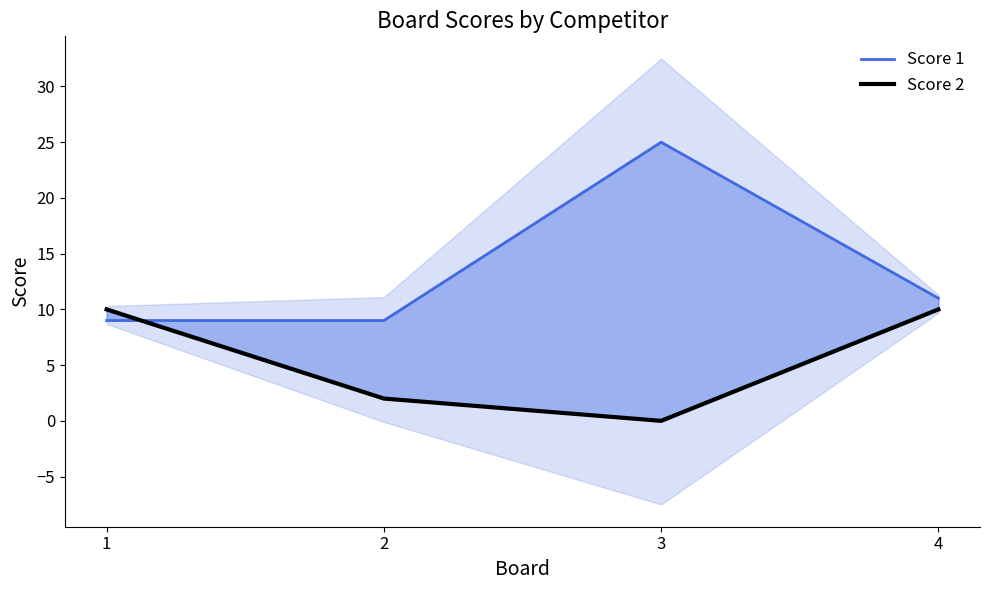

Reading right to left, list all the values displayed in this chart.

Score 1: 4=11	3=25	2=9	1=9
Score 2: 4=10	3=0	2=2	1=10